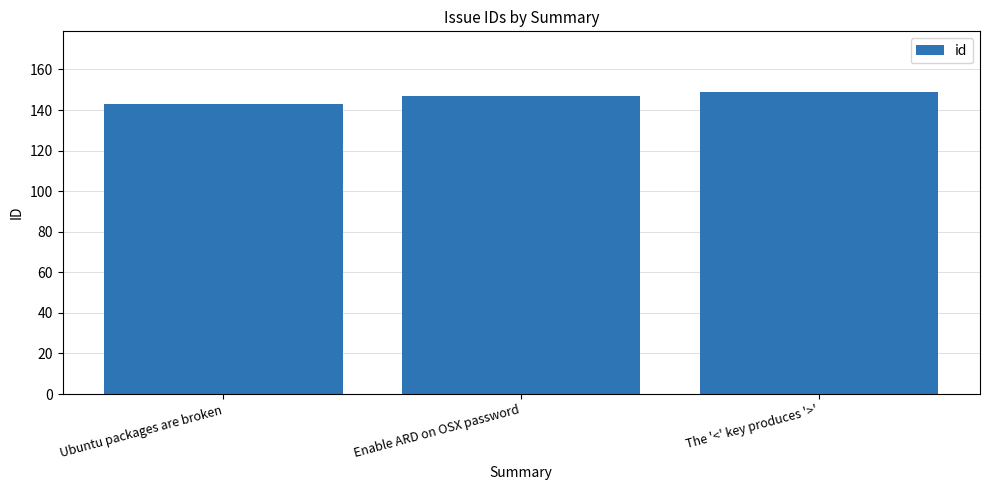

What is the difference between the maximum and minimum values?

6